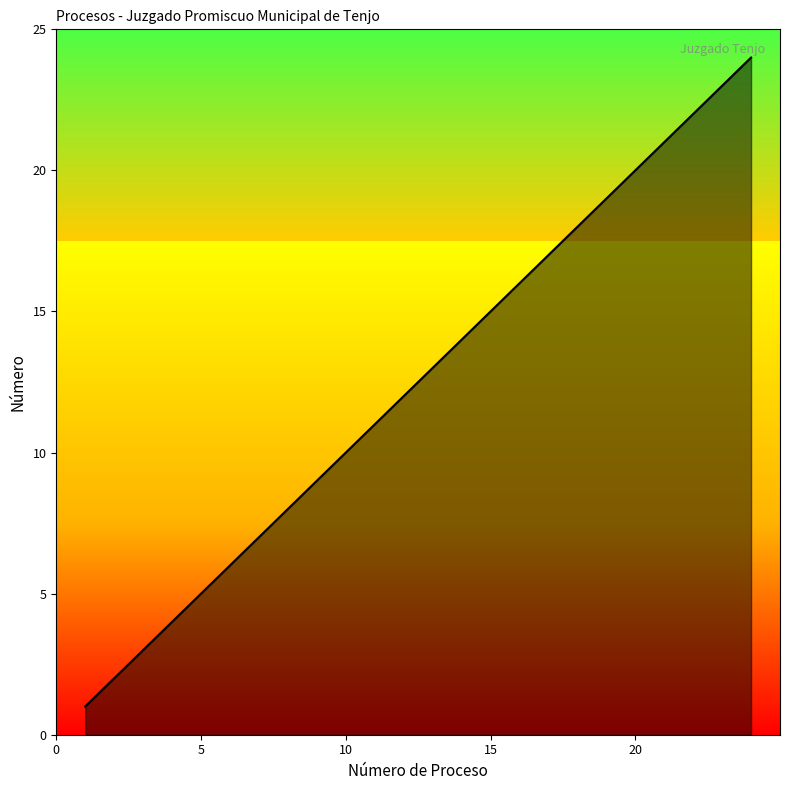

True or false: the data has more than 1 interior local peaks.

False